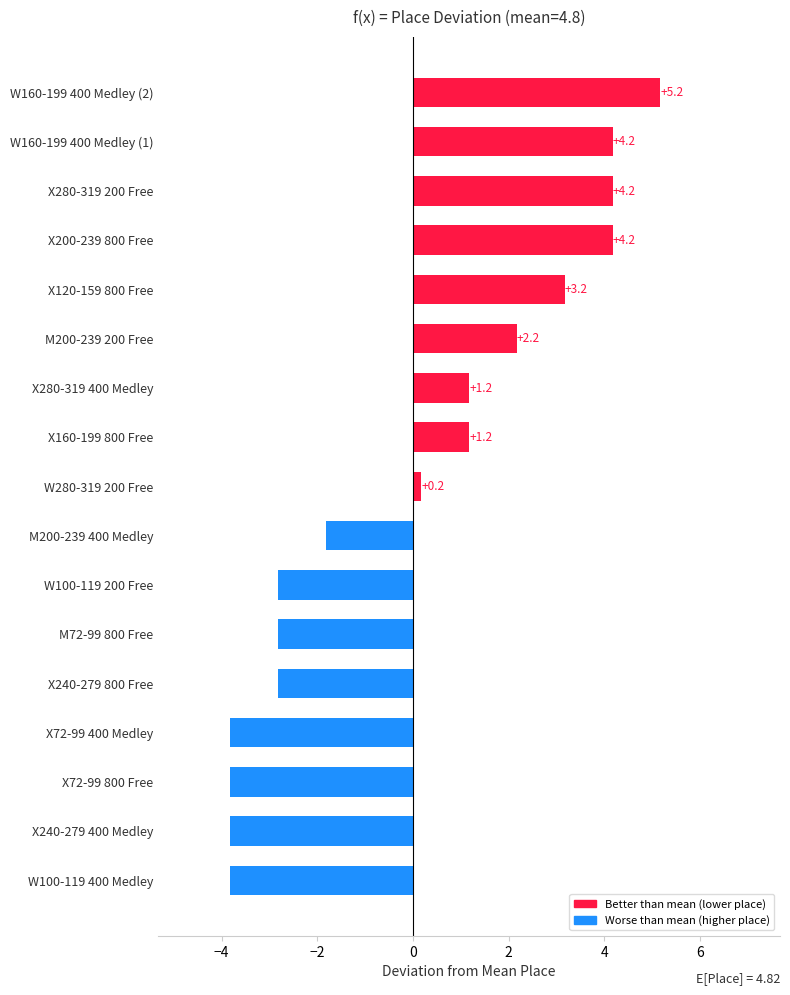

Is it true that the value at X120-159 800 Free is 5.1?

False